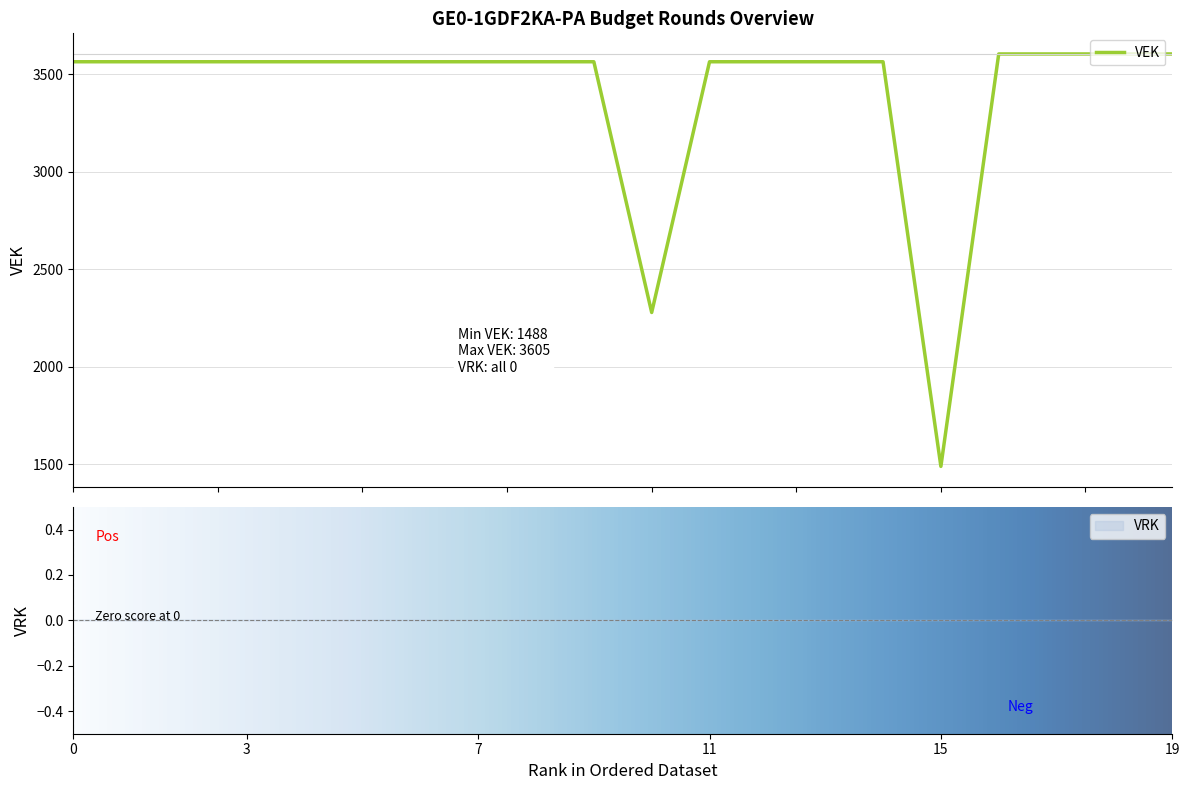

How many points are lower than both their immediate neighbors (excluding endpoints)?

2